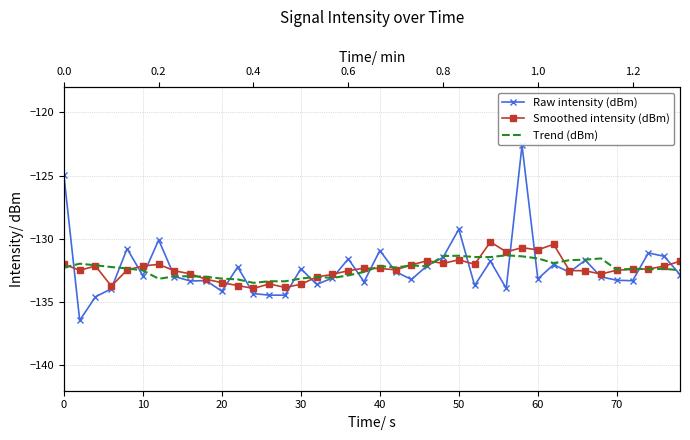

What are all the series names shown in the legend?

Raw intensity (dBm), Smoothed intensity (dBm), Trend (dBm)